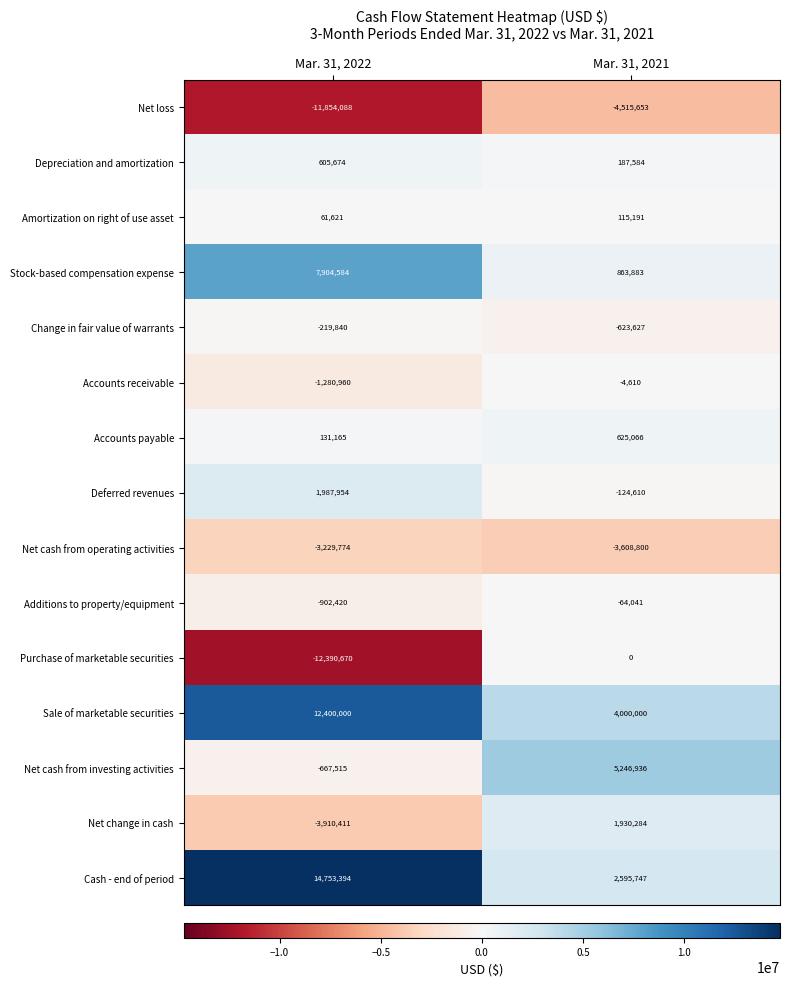

Reading left to right, transcribe all the data shown in this chart.

Net loss: -11854088	-4515653
Depreciation and amortization: 605674	187584
Amortization on right of use asset: 61621	115191
Stock-based compensation expense: 7904584	863883
Change in fair value of warrants: -219840	-623627
Accounts receivable: -1280960	-4610
Accounts payable: 131165	625066
Deferred revenues: 1987954	-124610
Net cash from operating activities: -3229774	-3608800
Additions to property/equipment: -902420	-64041
Purchase of marketable securities: -12390670	0
Sale of marketable securities: 12400000	4000000
Net cash from investing activities: -667515	5246936
Net change in cash: -3910411	1930284
Cash - end of period: 14753394	2595747